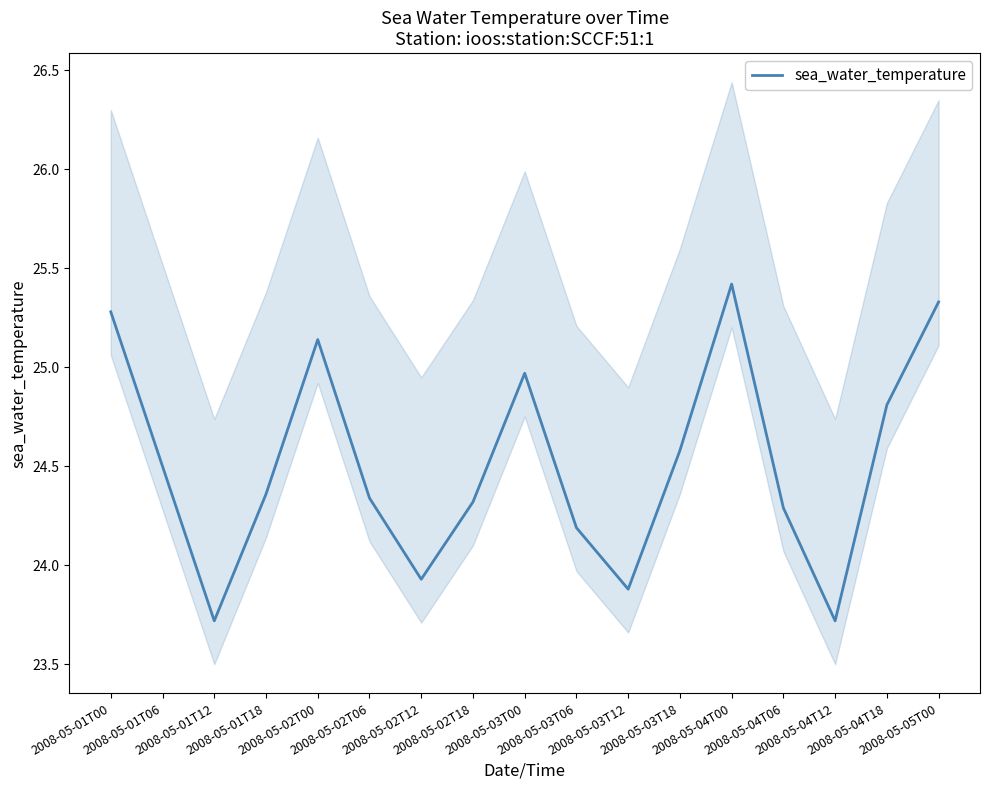

Reading left to right, extract all data points from this chart.

2008-05-01T00=25.3	2008-05-01T06=24.5	2008-05-01T12=23.7	2008-05-01T18=24.4	2008-05-02T00=25.1	2008-05-02T06=24.3	2008-05-02T12=23.9	2008-05-02T18=24.3	2008-05-03T00=25.0	2008-05-03T06=24.2	2008-05-03T12=23.9	2008-05-03T18=24.6	2008-05-04T00=25.4	2008-05-04T06=24.3	2008-05-04T12=23.7	2008-05-04T18=24.8	2008-05-05T00=25.3